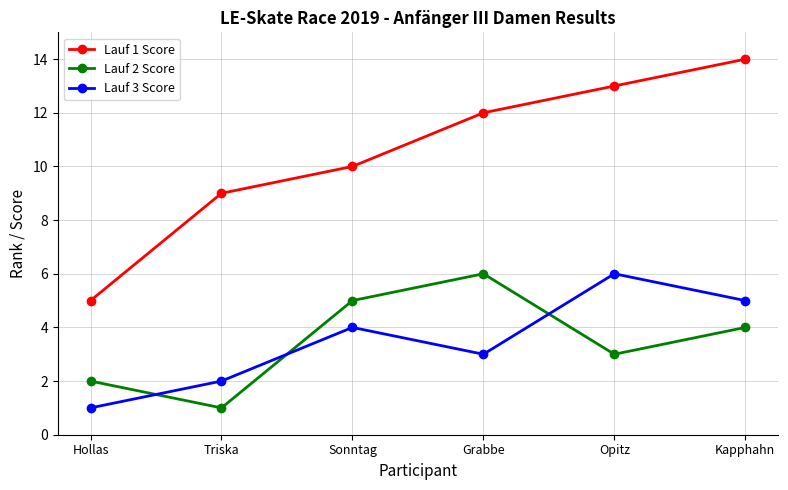

At which label does Lauf 3 Score reach its minimum?

Hollas